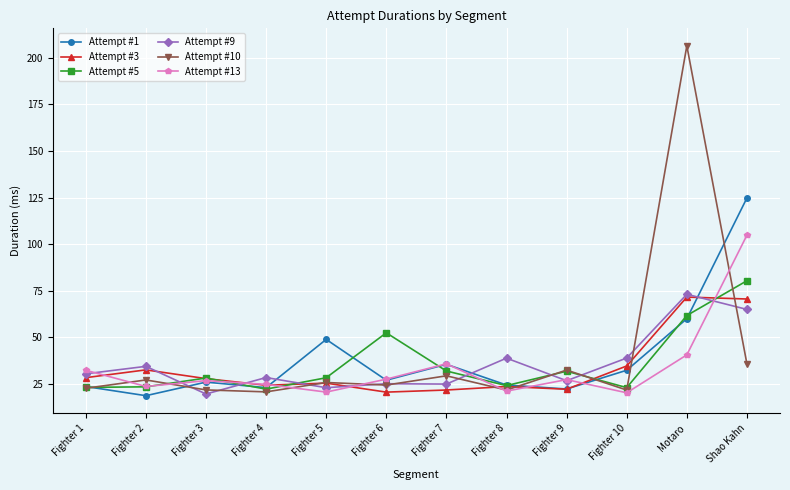

At how many categories does at least one series exceed 133?

1